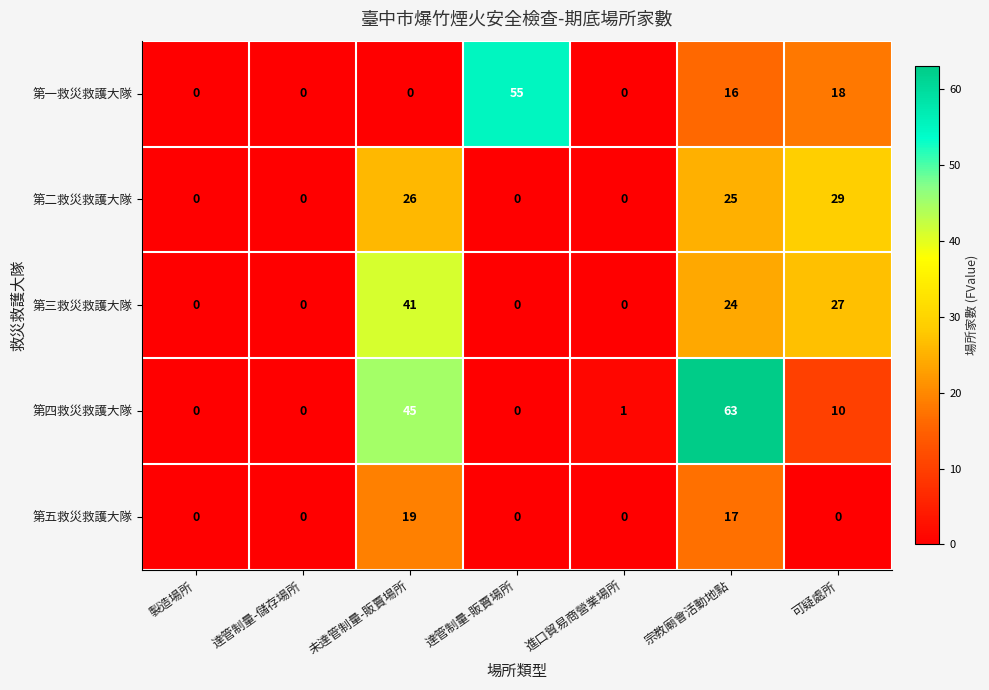

What is the total value across all series at 宗教廟會活動地點?

145